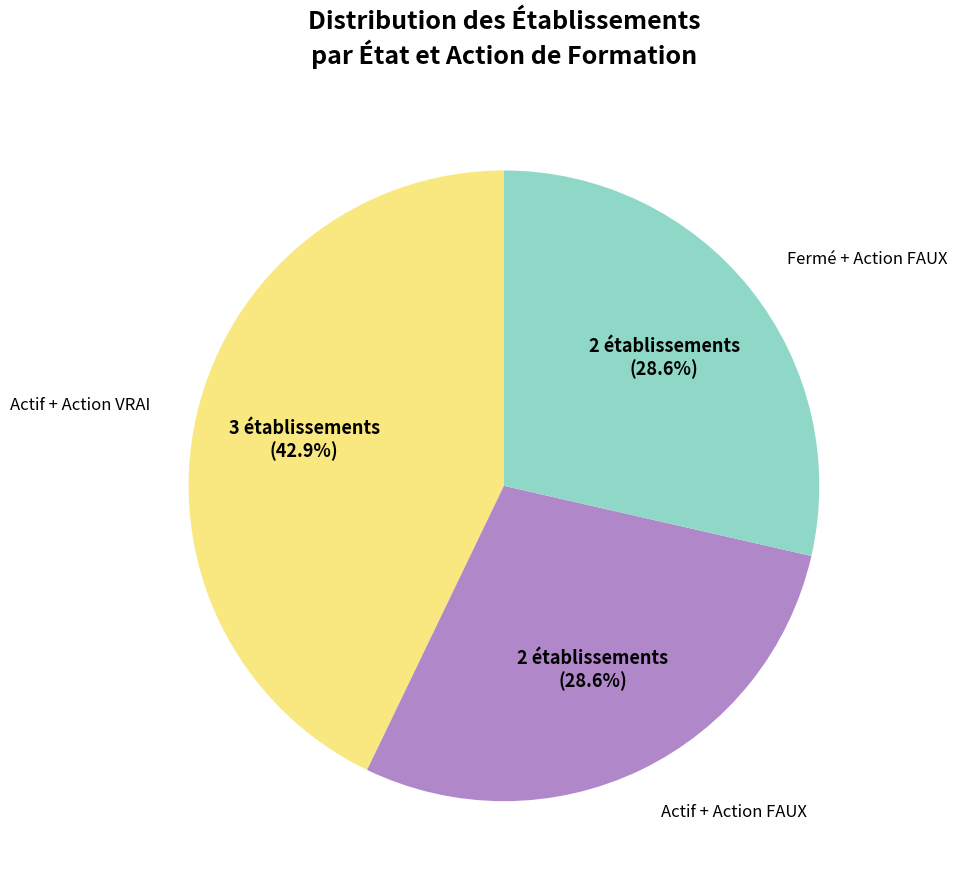

Is there any slice that represents more than half of the pie?

No